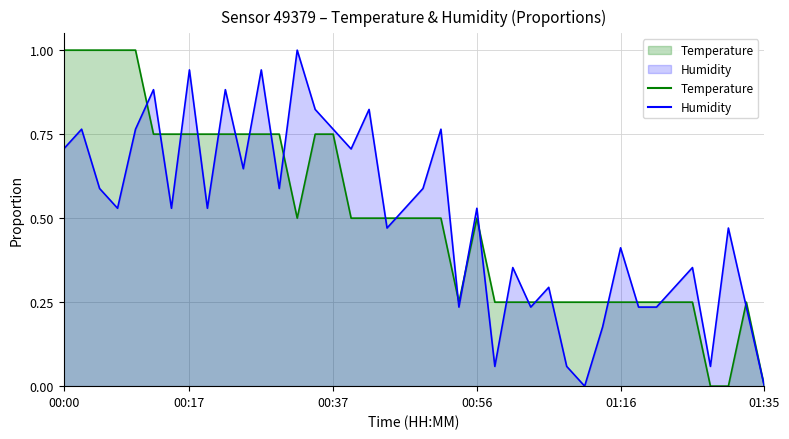

True or false: Humidity and Temperature intersect in this chart.

True